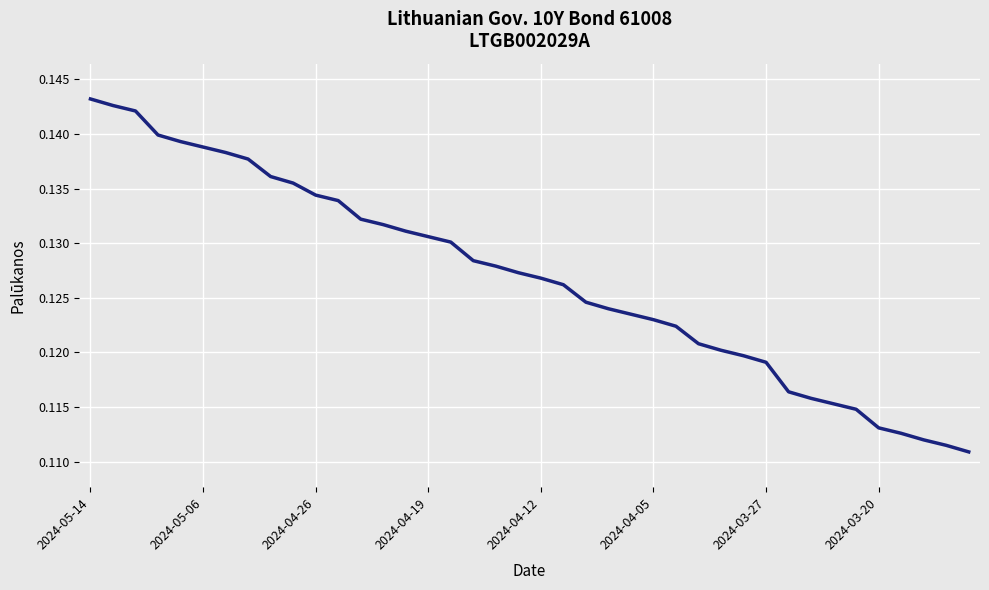

Does the chart have visible grid lines?

Yes